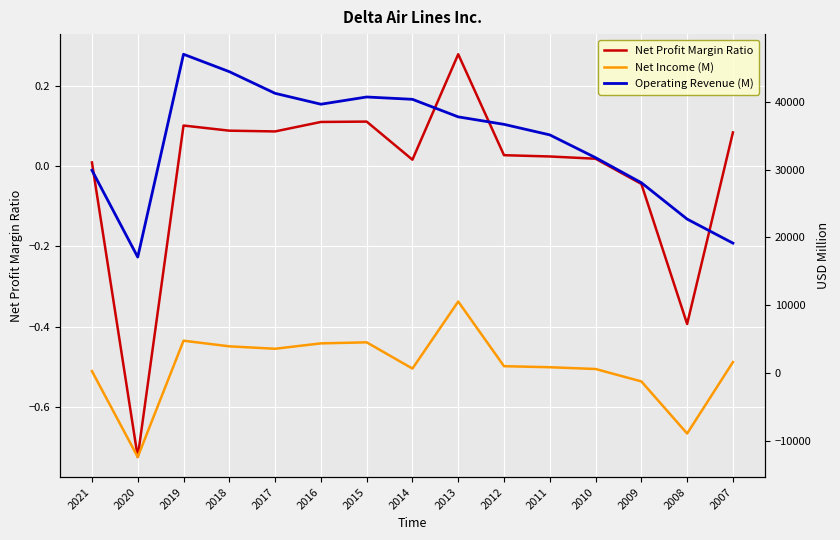

Which series has the widest spread of values?

Operating Revenue (M)